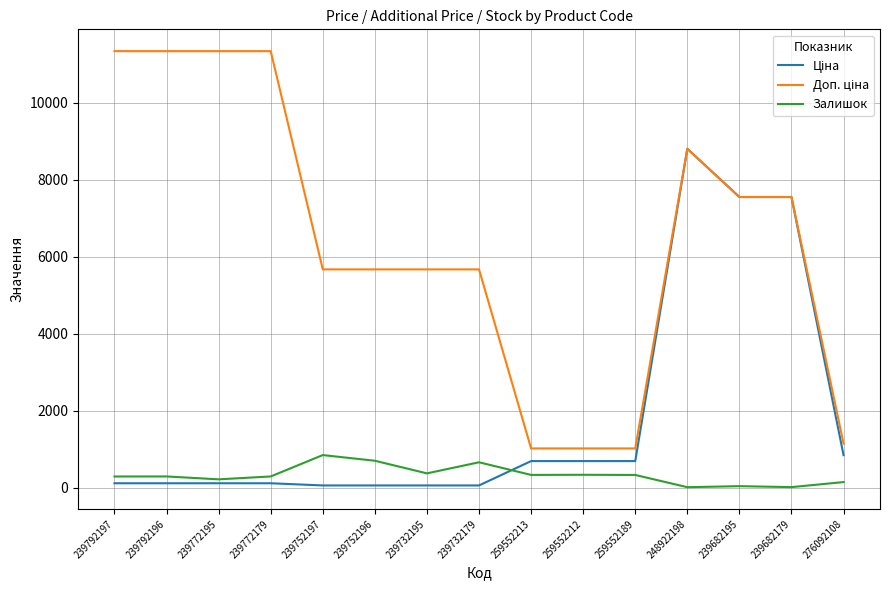

At which category is the sum across all series the highest?

248922198